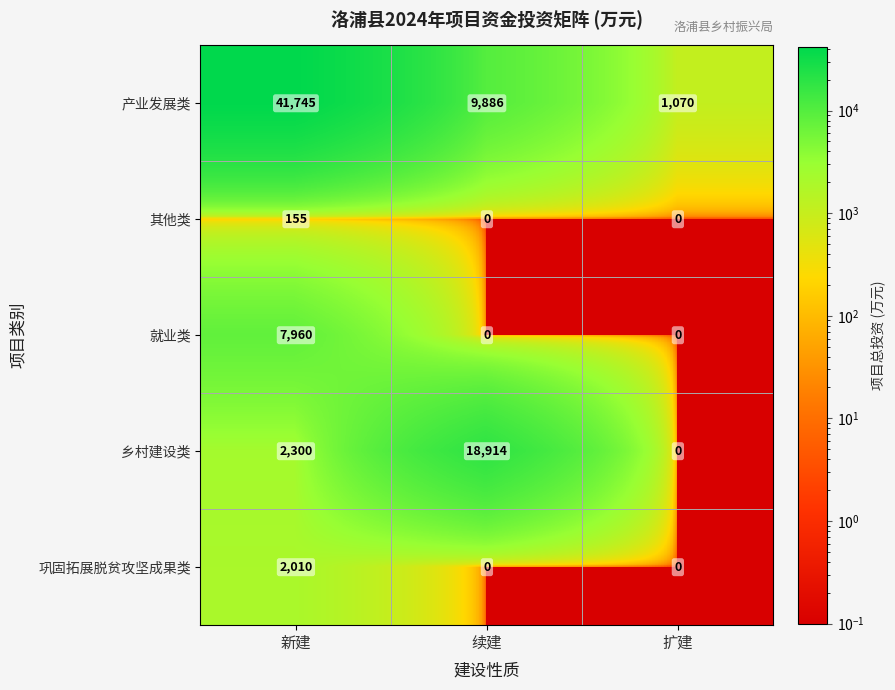

What is the sum of the 产业发展类 values at 扩建 and 续建?

10956